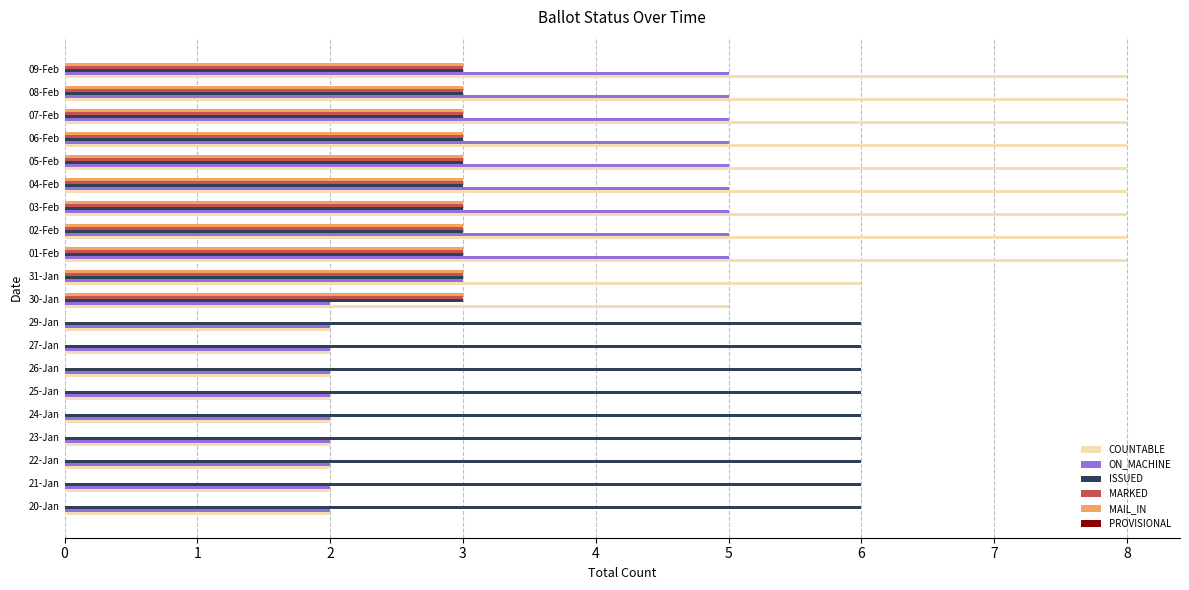

What is the sum of all ON_MACHINE values?

68